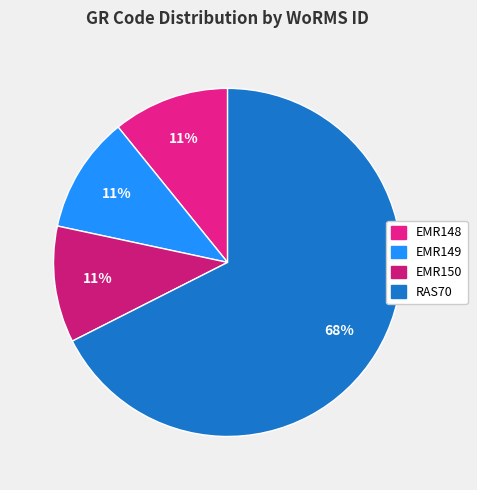

Approximately how many times larger is the value at RAS70 compared to EMR149?

6.2